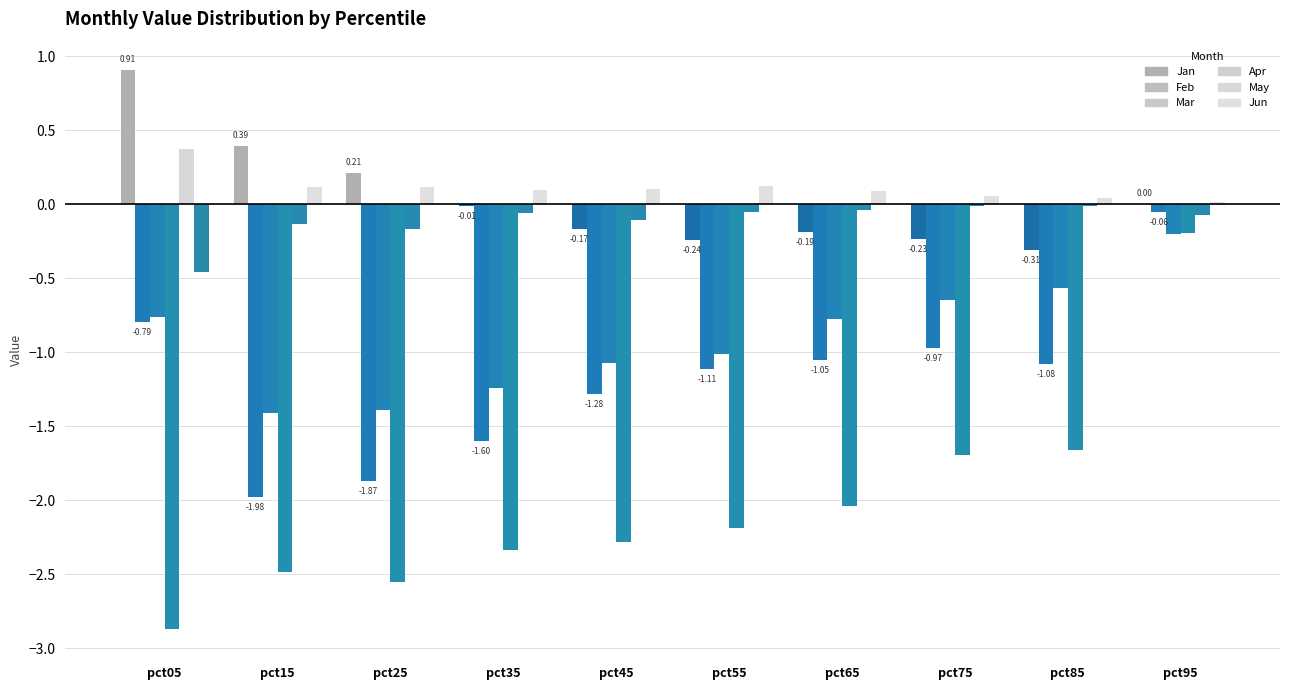

What is the maximum value shown in the chart?

0.9